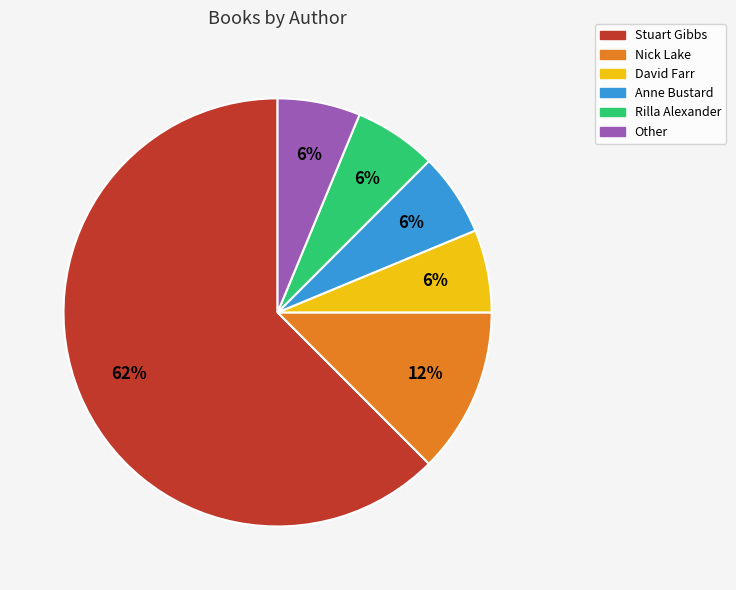

What is the largest slice in the pie chart?

Stuart Gibbs